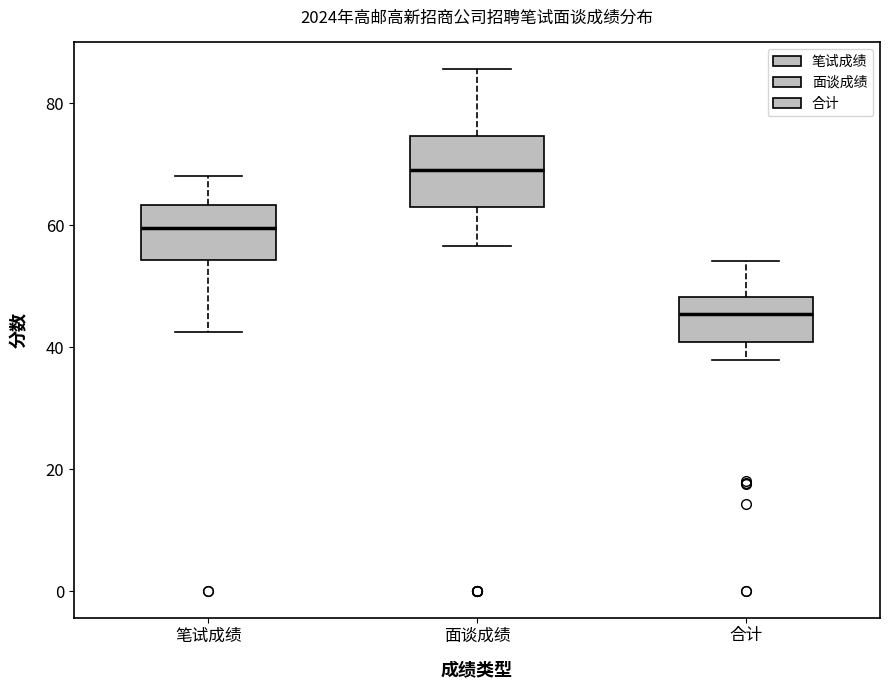

Reading left to right, transcribe this box plot: for each box, give where its median line is, the range the box spans, and where its two whiskers end, as read against the y-axis. The values are not printed on the chart, so give them approximately, as read against the axis.

笔试成绩: median 60, box 54 to 64, whiskers 42 to 68
面谈成绩: median 70, box 64 to 74, whiskers 56 to 86
合计: median 46, box 40 to 48, whiskers 38 to 54